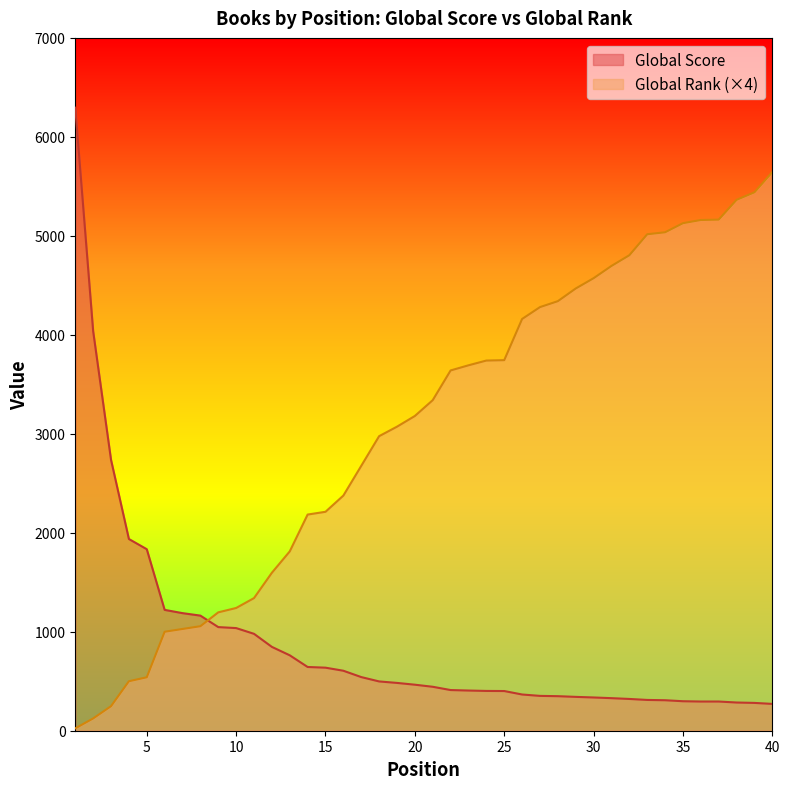

True or false: Global Rank and Global Score intersect in this chart.

True